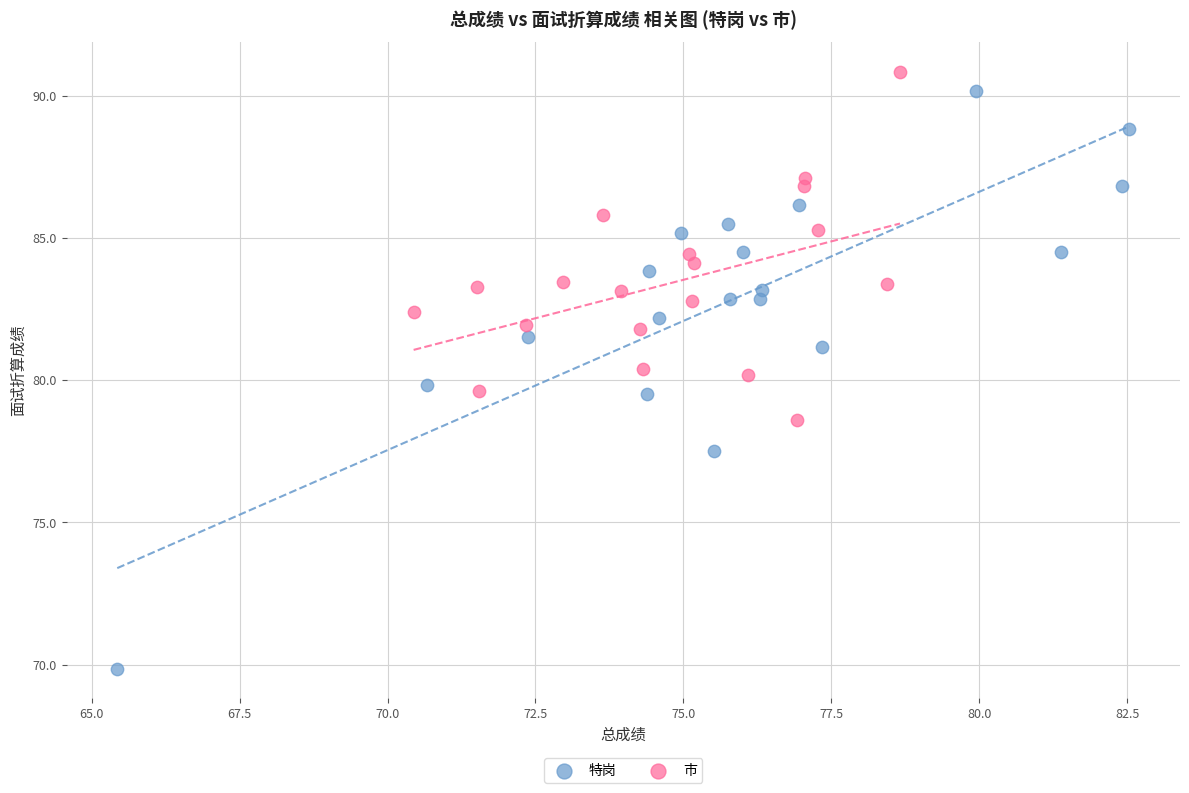

Which series reaches the minimum Y coordinate?

特岗